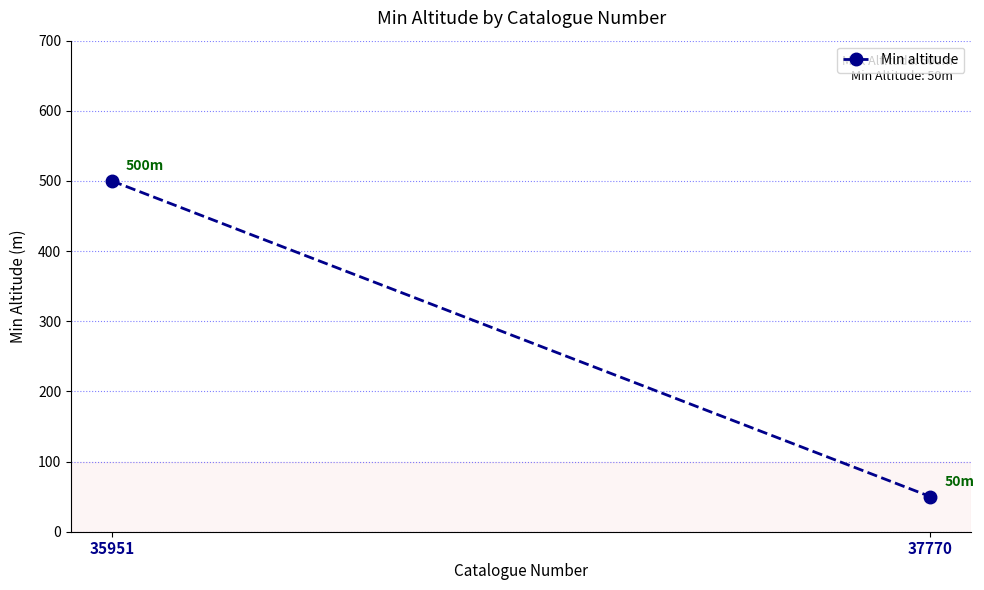

Rank the categories by value from highest to lowest.

35951, 37770